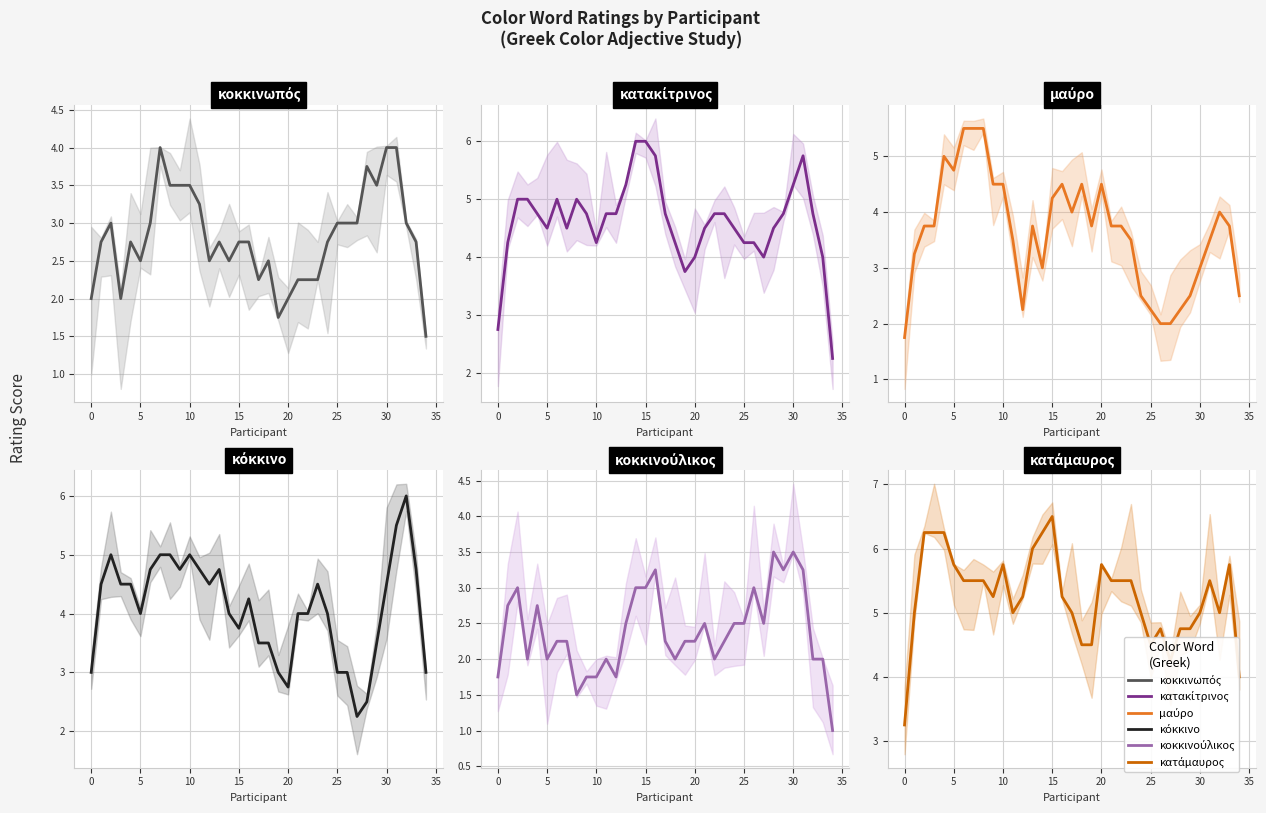

How many intersections are there between κόκκινο and κατακίτρινος?

2